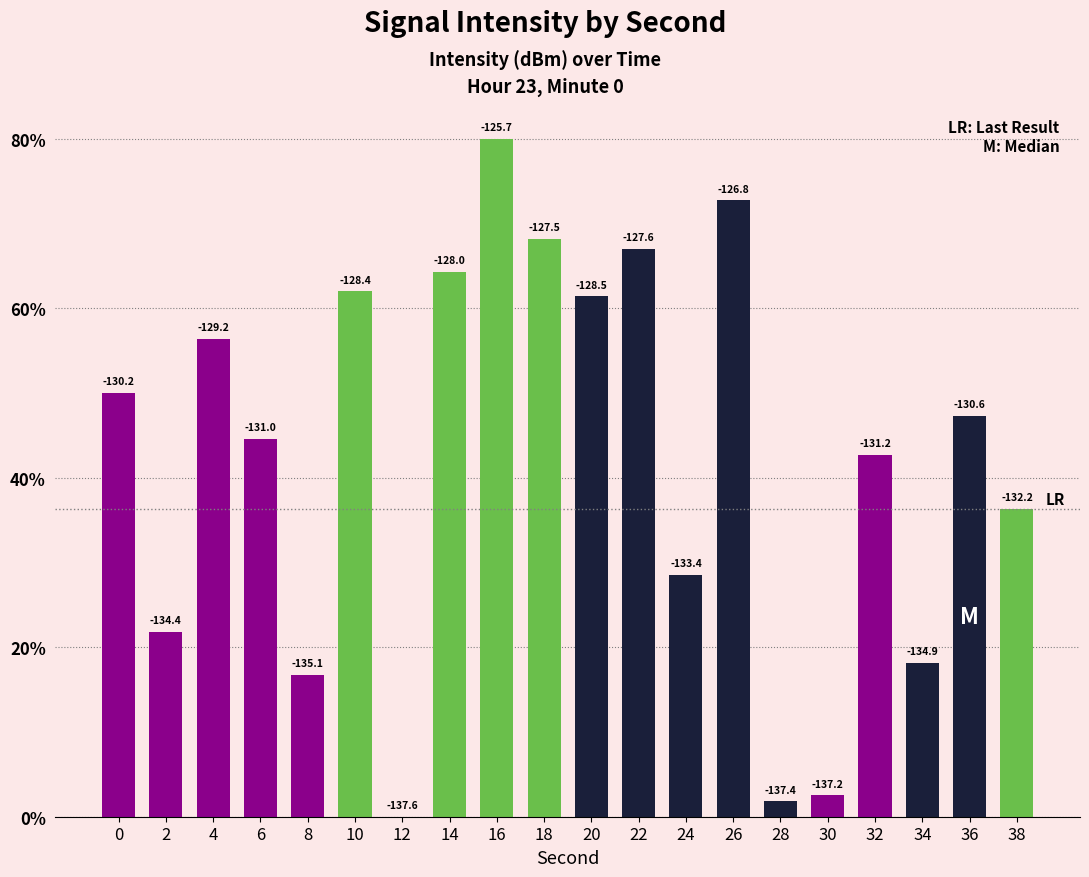

Reading left to right, extract all data points from this chart.

50.1	21.8	56.4	44.6	16.7	62.0	0.0	64.3	80.0	68.2	61.4	67.0	28.6	72.7	1.8	2.5	42.7	18.1	47.3	36.4